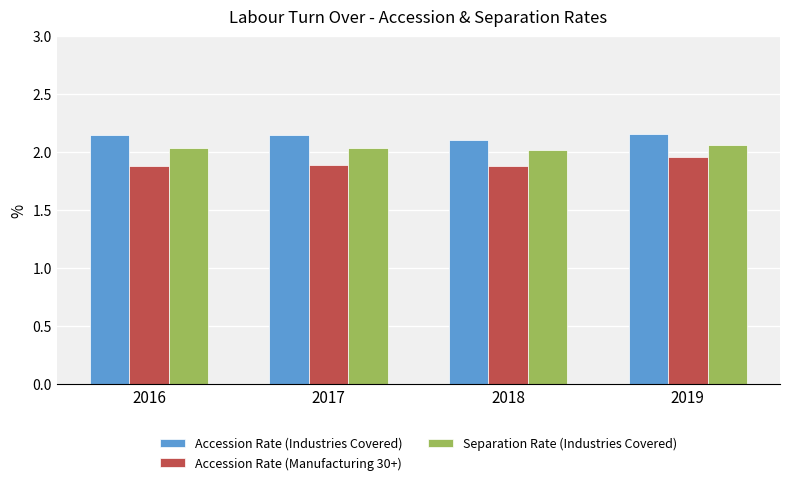

How many groups of bars are there?

4